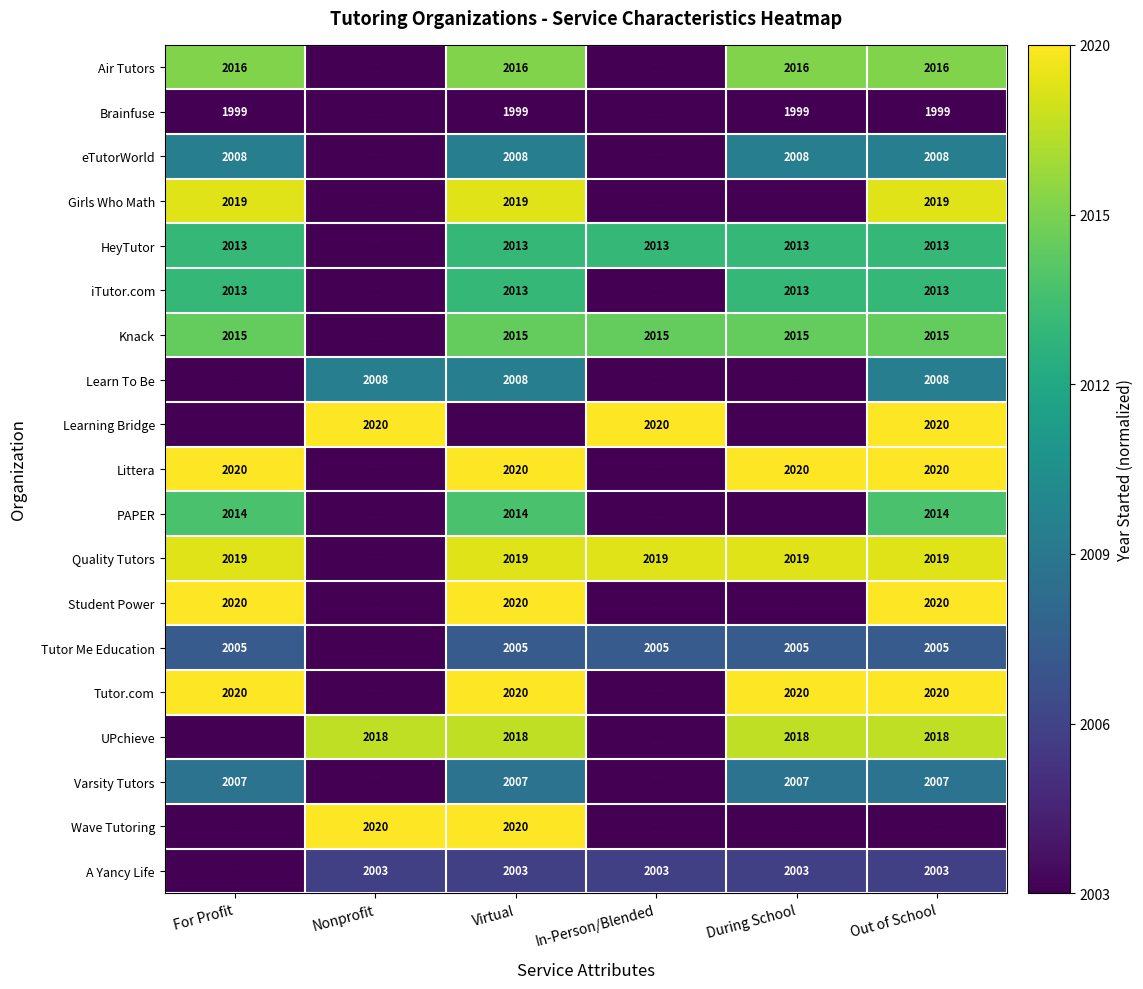

True or false: Quality Tutors has a value of 603 at In-Person/Blended.

False